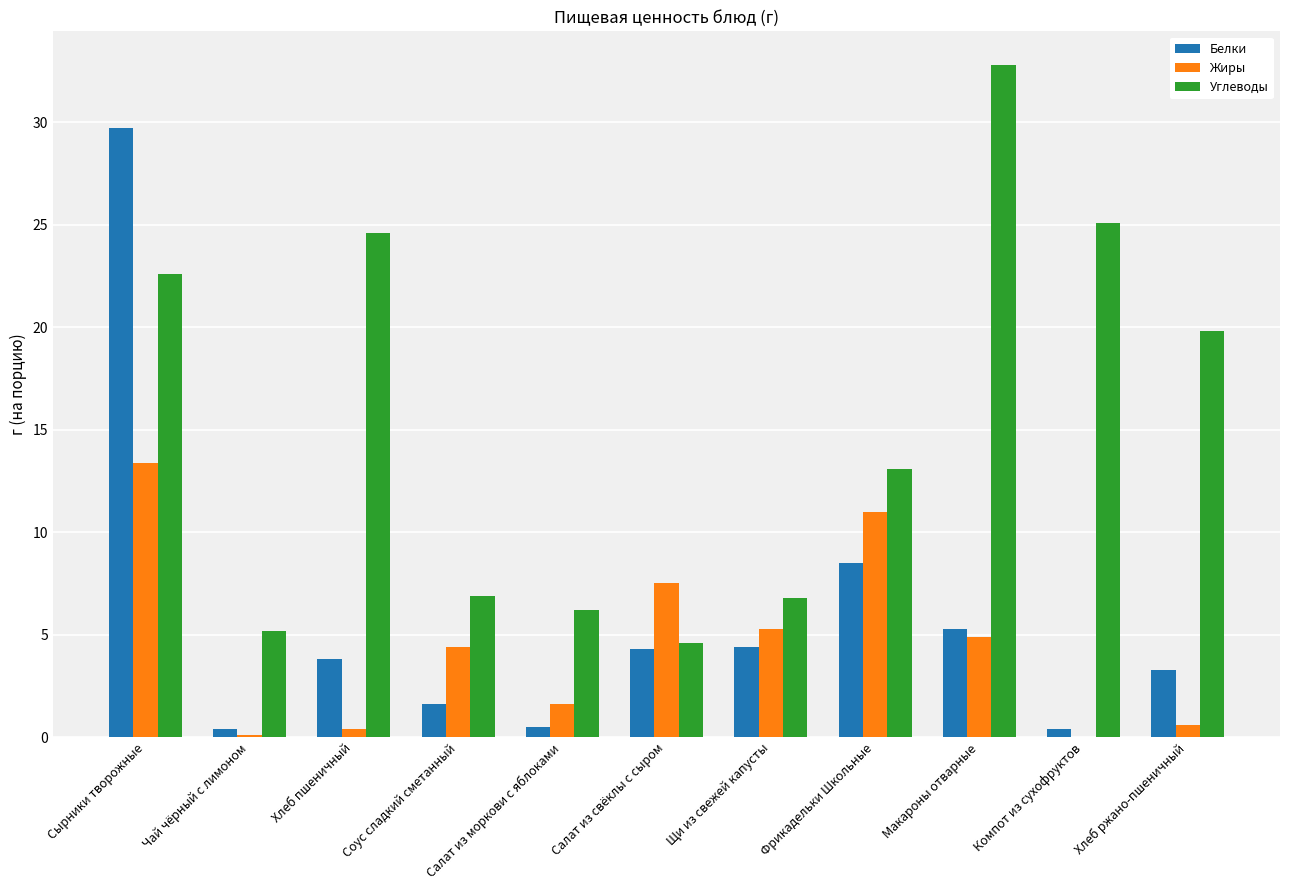

What is the highest value of the Белки series?

29.7